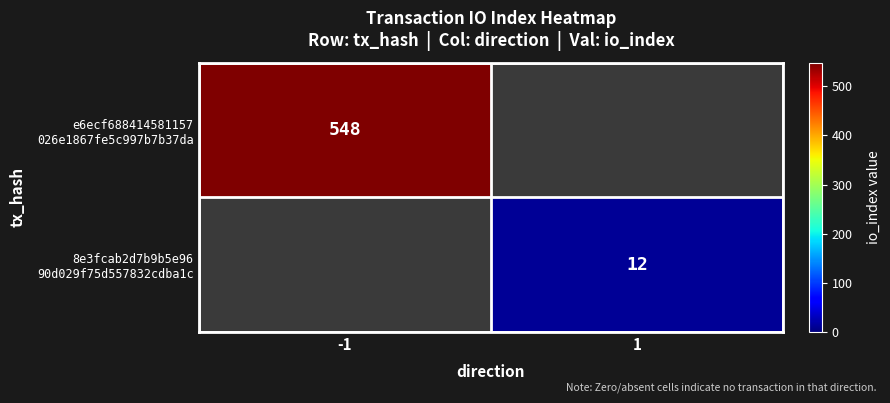

Which series has the largest range (max minus min)?

e6ecf688414581157 026e1867fe5c997b7b37da